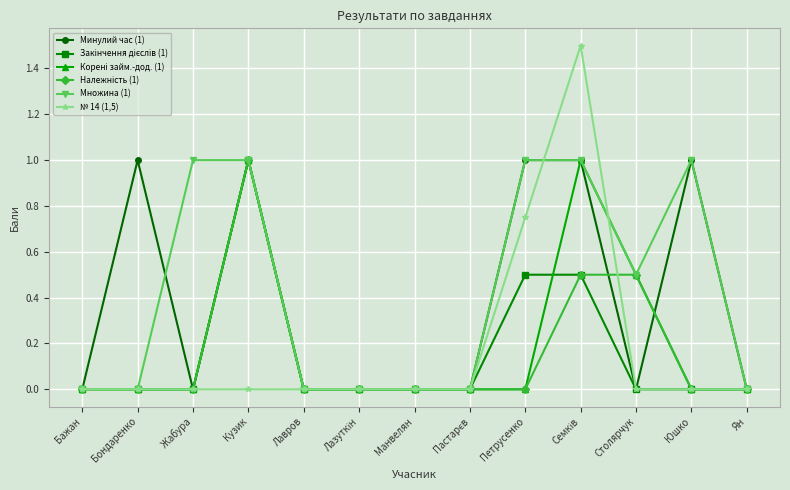

What position from the left is Петрусенко?

9